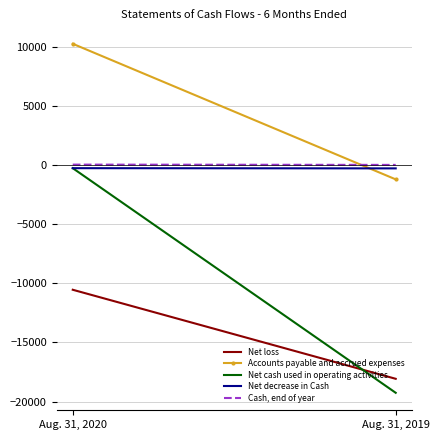

What is the total value across all series at Aug. 31, 2019?

-38735